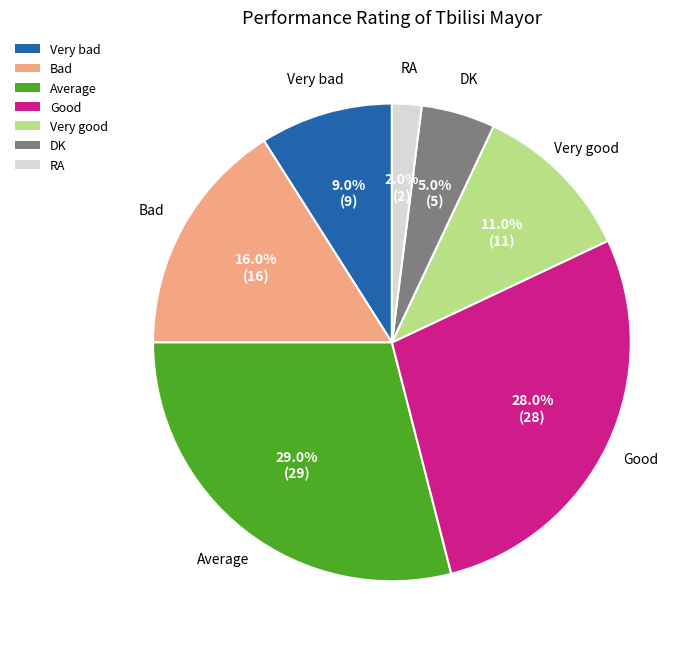

Does Bad account for over 50% of the chart?

No